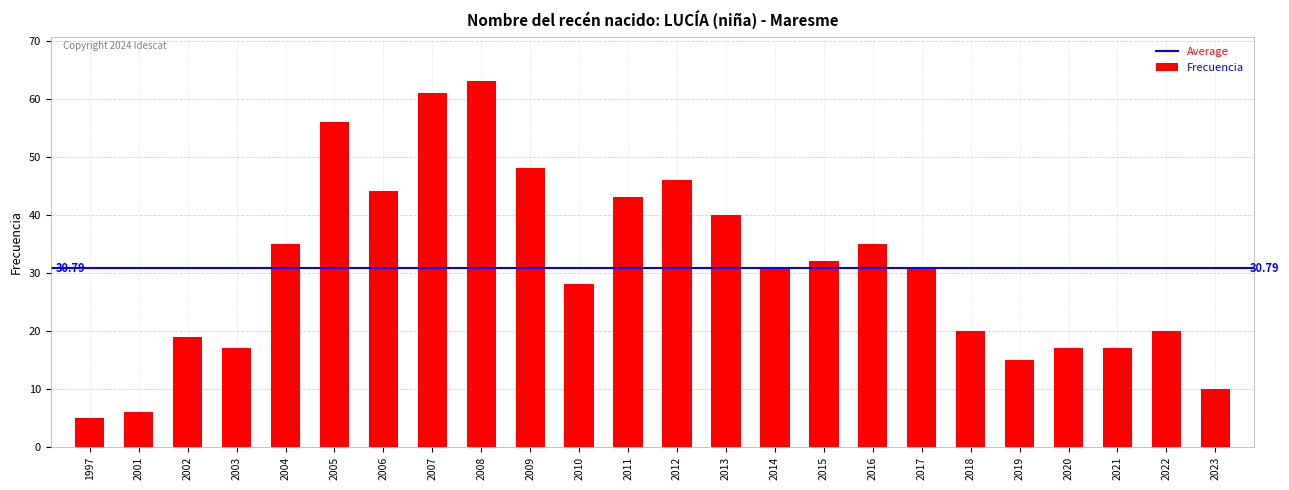

Approximately how many times larger is the value at 2020 compared to 2013?

0.4